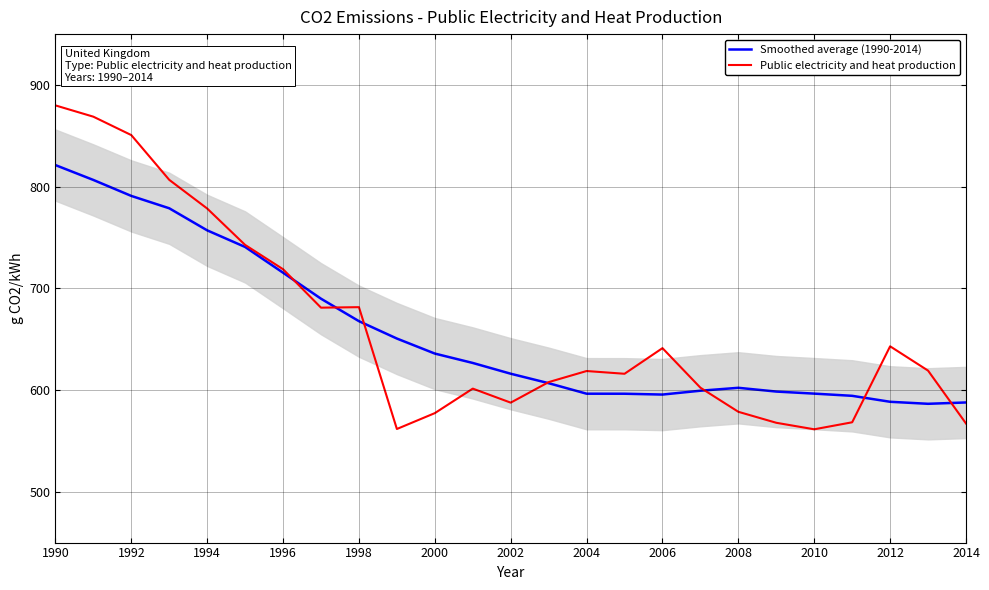

Which series has the largest total across all categories?

Public electricity and heat production